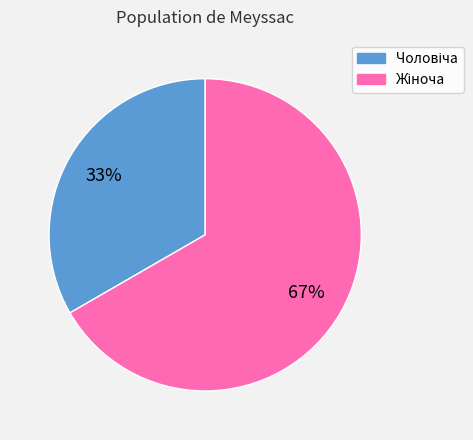

Is there any slice that represents more than half of the pie?

Yes